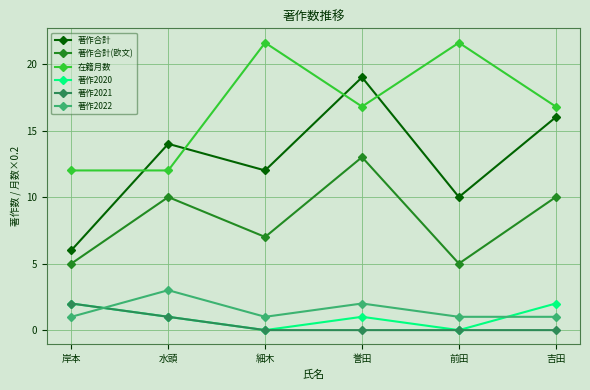

What is the total value across all series at 吉田?

45.8